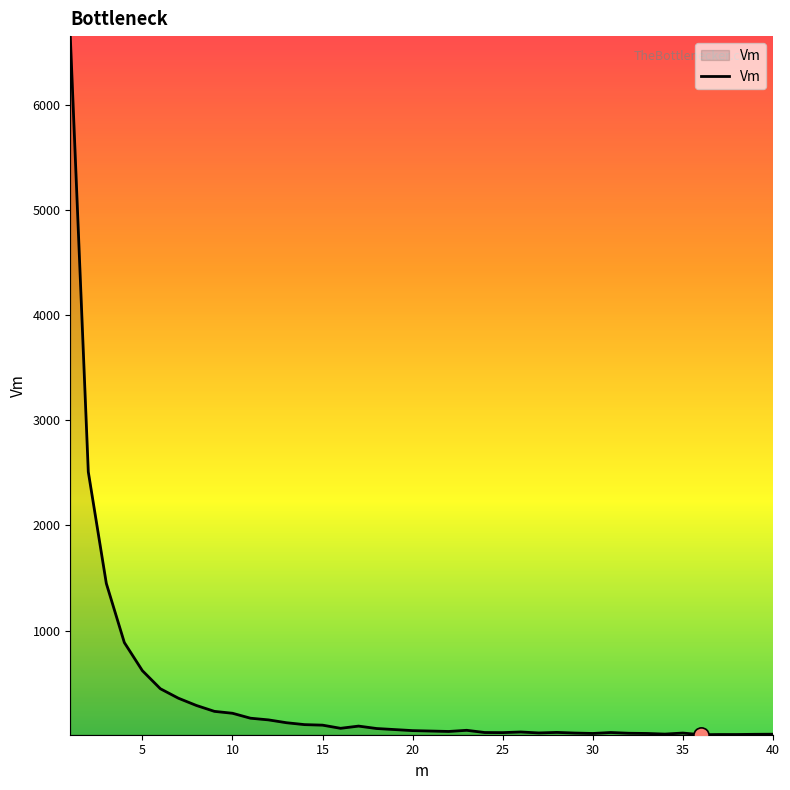

What is the maximum value shown in the chart?

6651